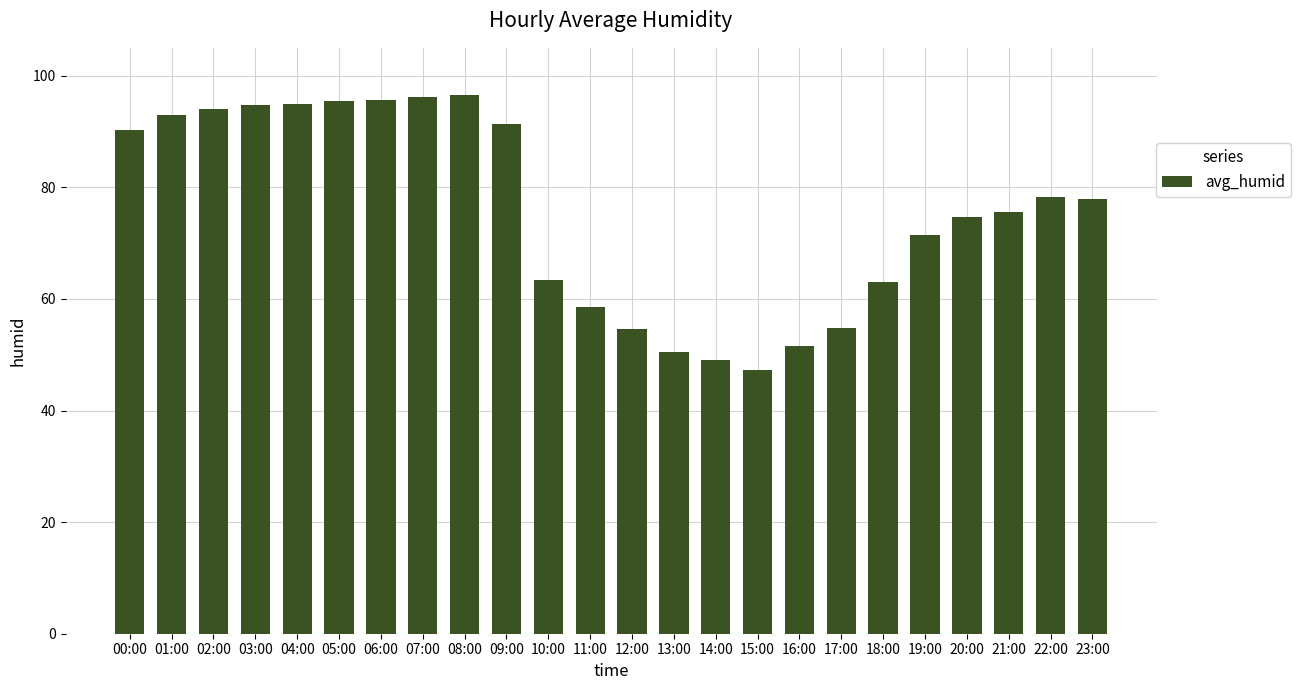

What is the greatest value displayed?

96.5